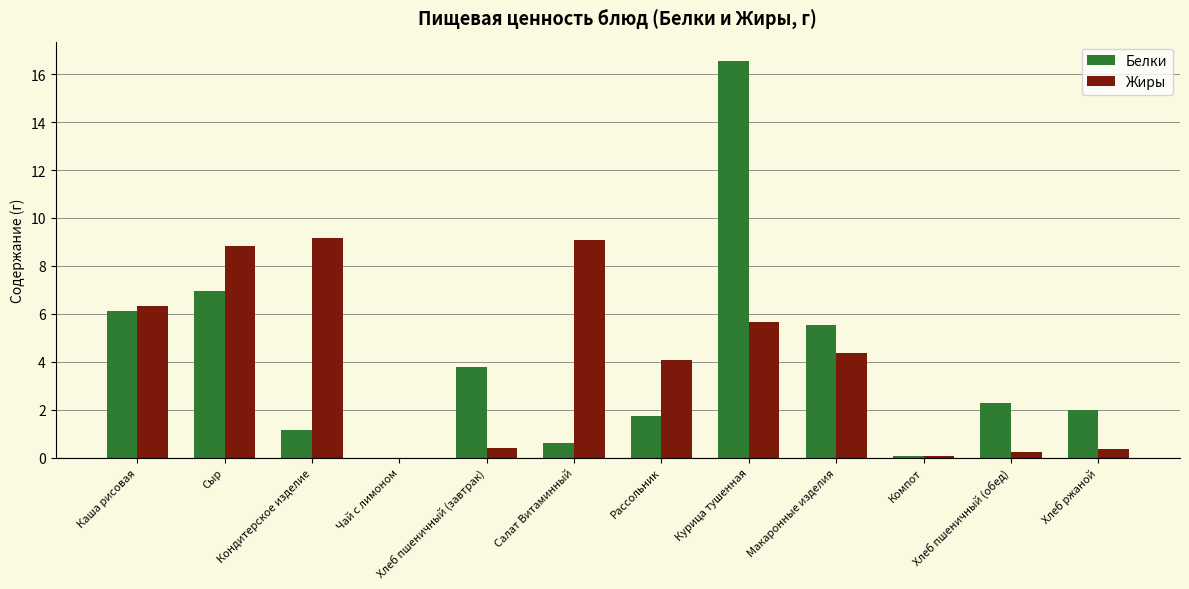

What is the spread (max minus min) of values at Сыр?

1.9